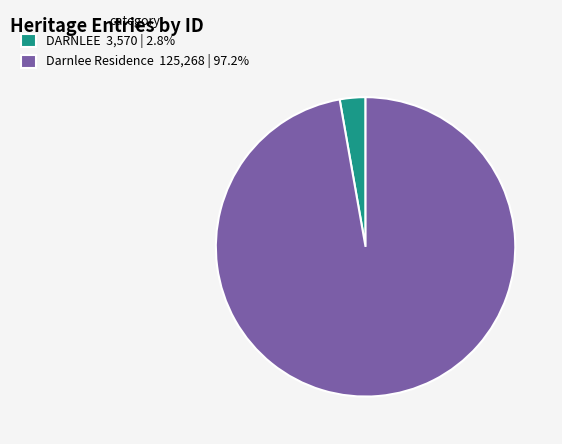

Is there a majority slice in this chart?

Yes